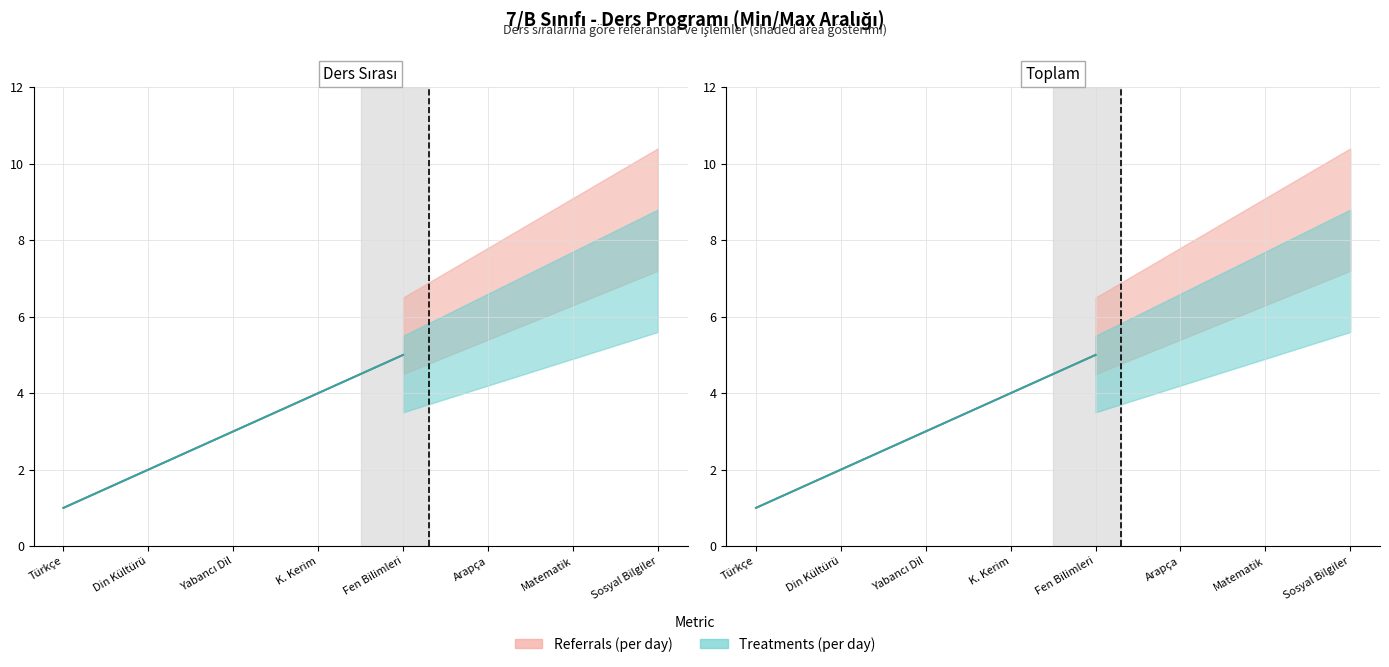

Is it true that Referrals (per day) equals 4 at K. Kerim?

True